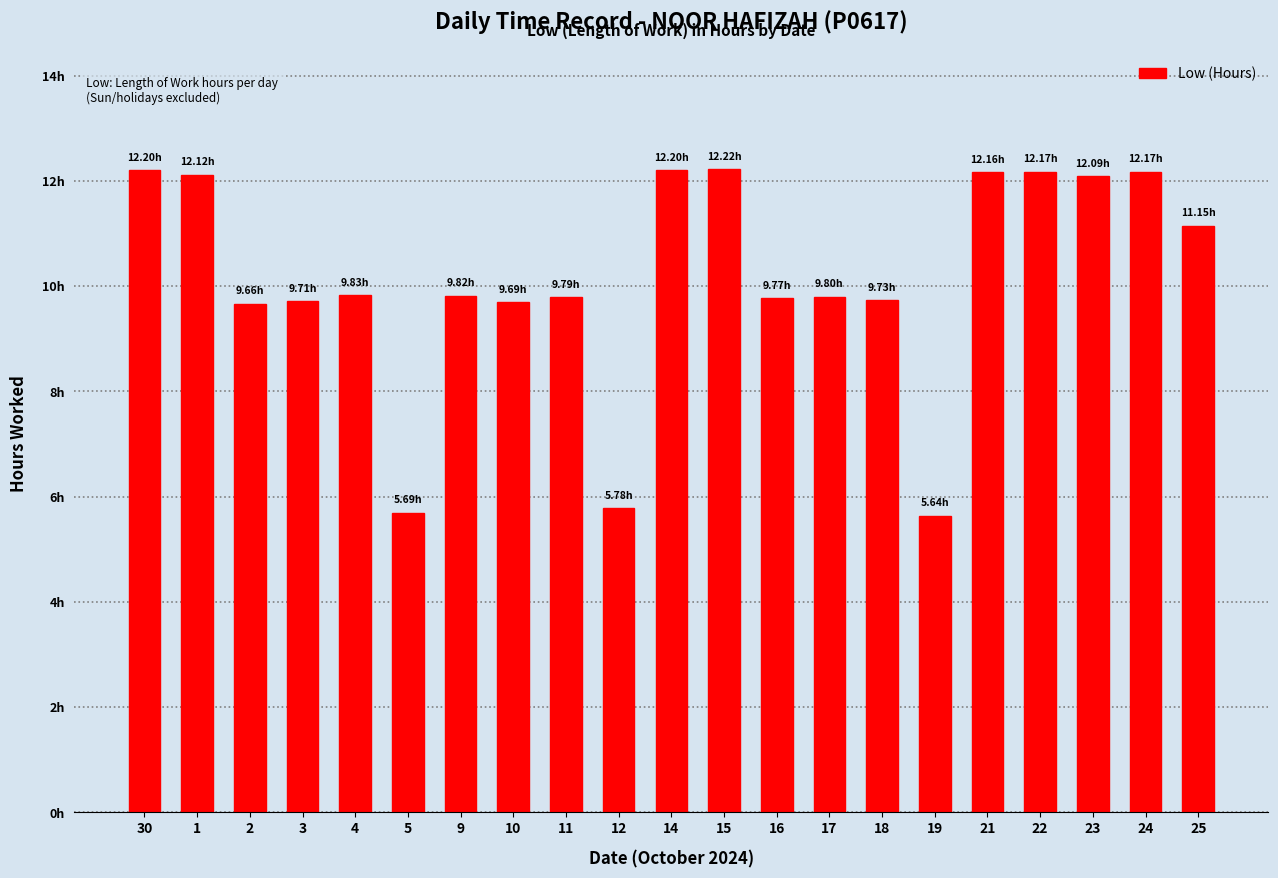

Does the chart contain any negative values?

No